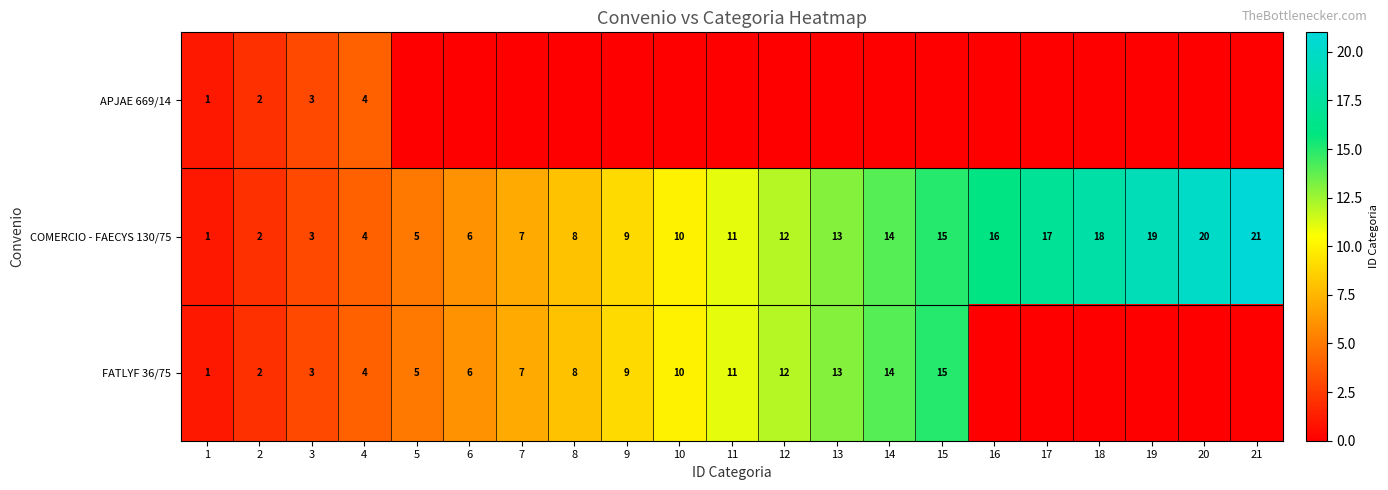

Rank the categories by COMERCIO - FAECYS 130/75 value from highest to lowest.

21, 20, 19, 18, 17, 16, 15, 14, 13, 12, 11, 10, 9, 8, 7, 6, 5, 4, 3, 2, 1